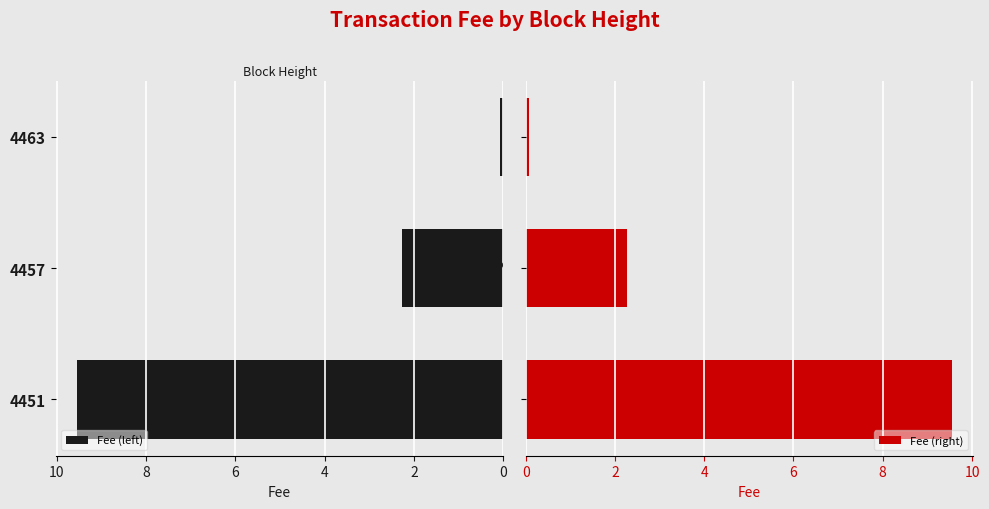

True or false: Fee (left) has a value of 3.8 at 4457.

False